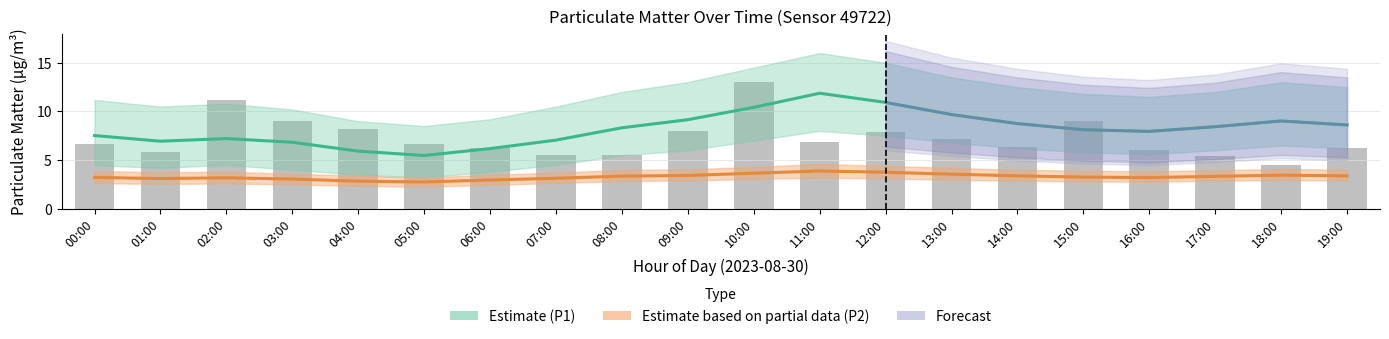

True or false: P2_upper has a value of 1.6 at 02:00.

False